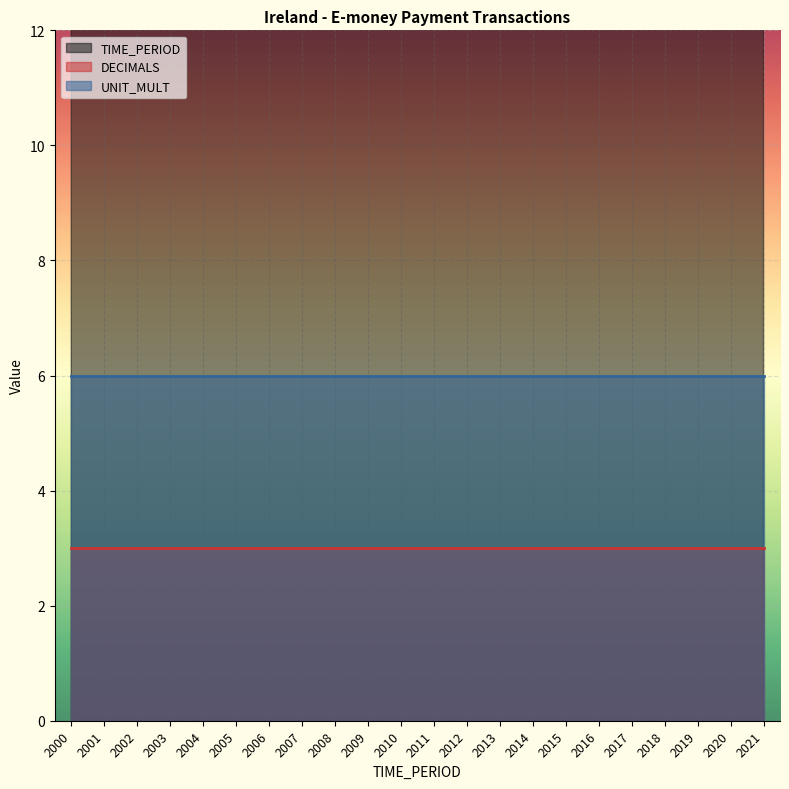

True or false: DECIMALS has a value of 1 at 2016.

False